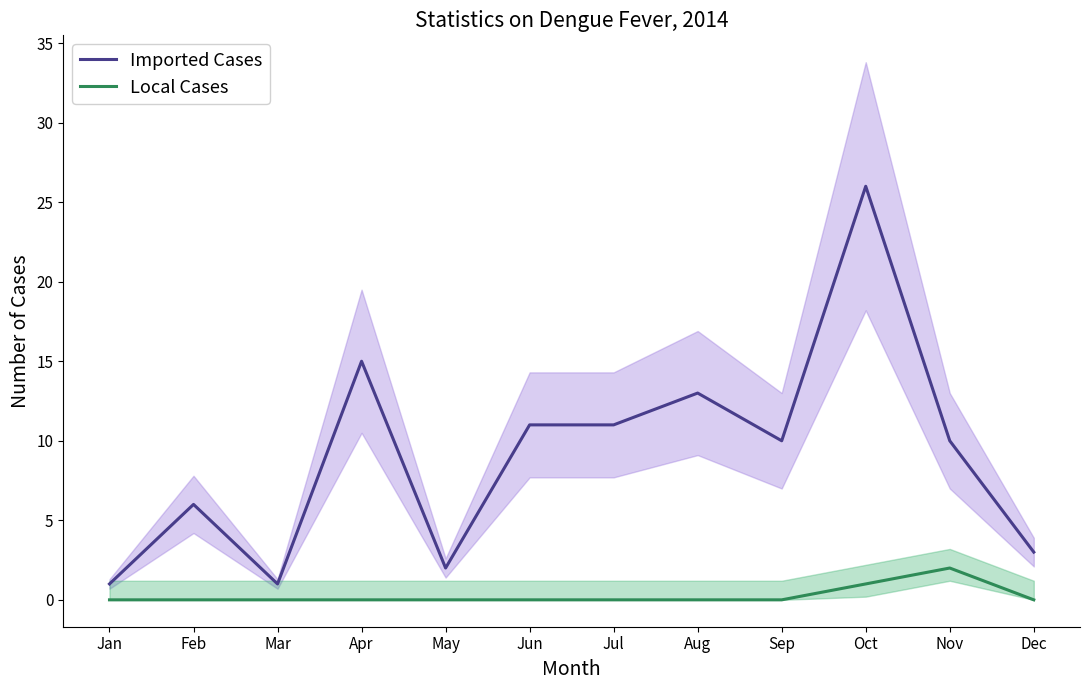

Reading left to right, extract all data points from this chart.

Imported Cases: 1	6	1	15	2	11	11	13	10	26	10	3
Local Cases: 0	0	0	0	0	0	0	0	0	1	2	0